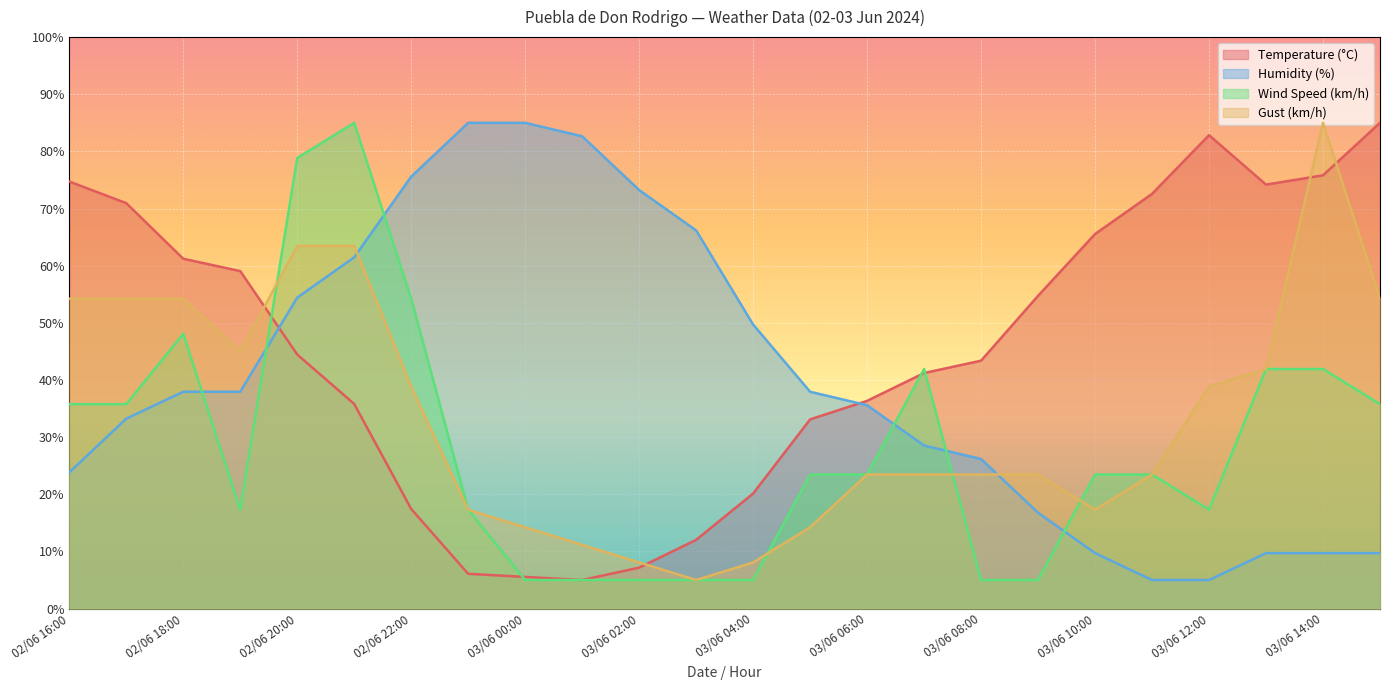

What position from the right is 02/06 18:00?

22